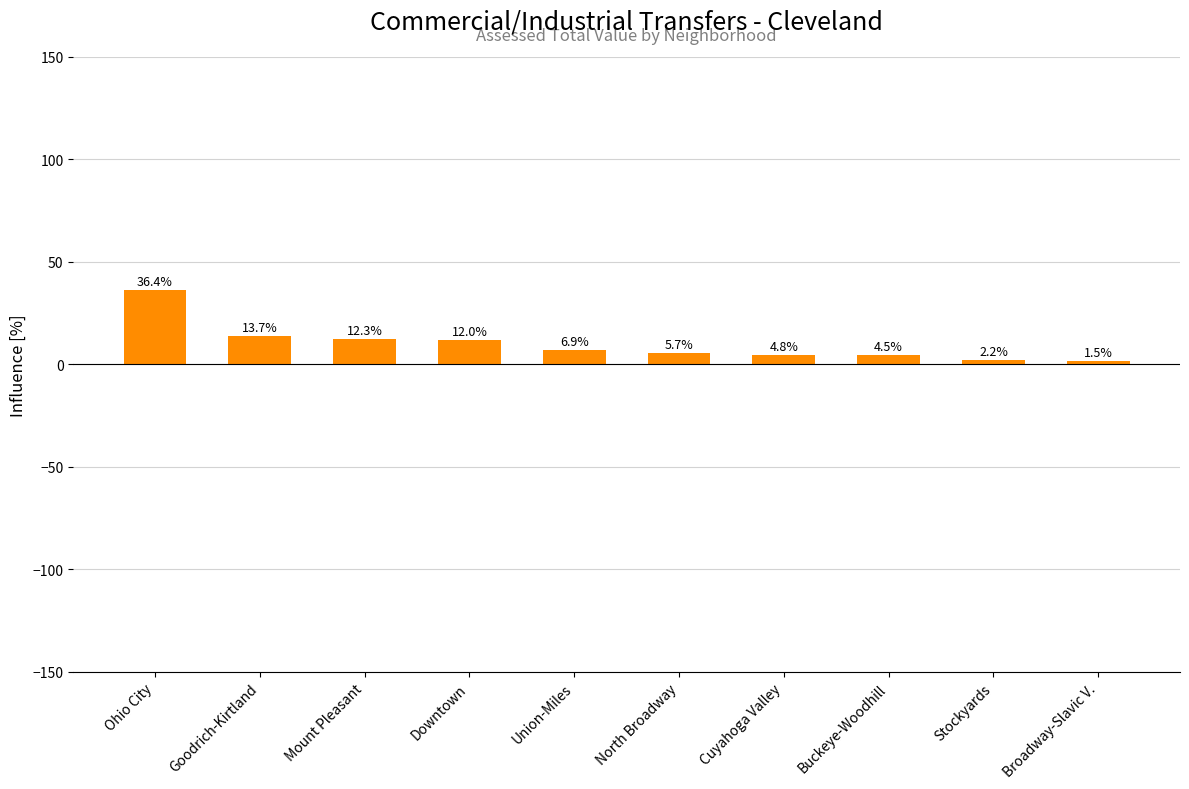

Which has a higher value, North Broadway or Goodrich-Kirtland?

Goodrich-Kirtland